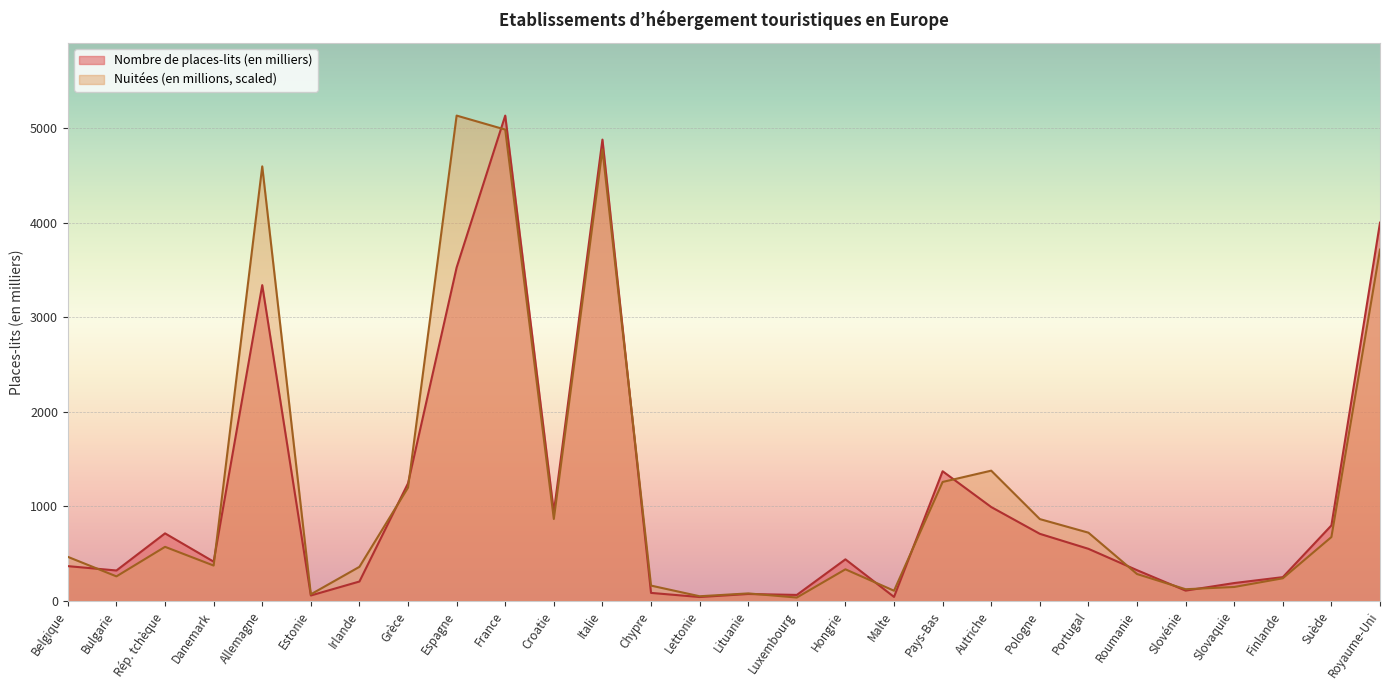

True or false: Nombre de places-lits (en milliers) and Nuitées (en millions) cross at least once.

True